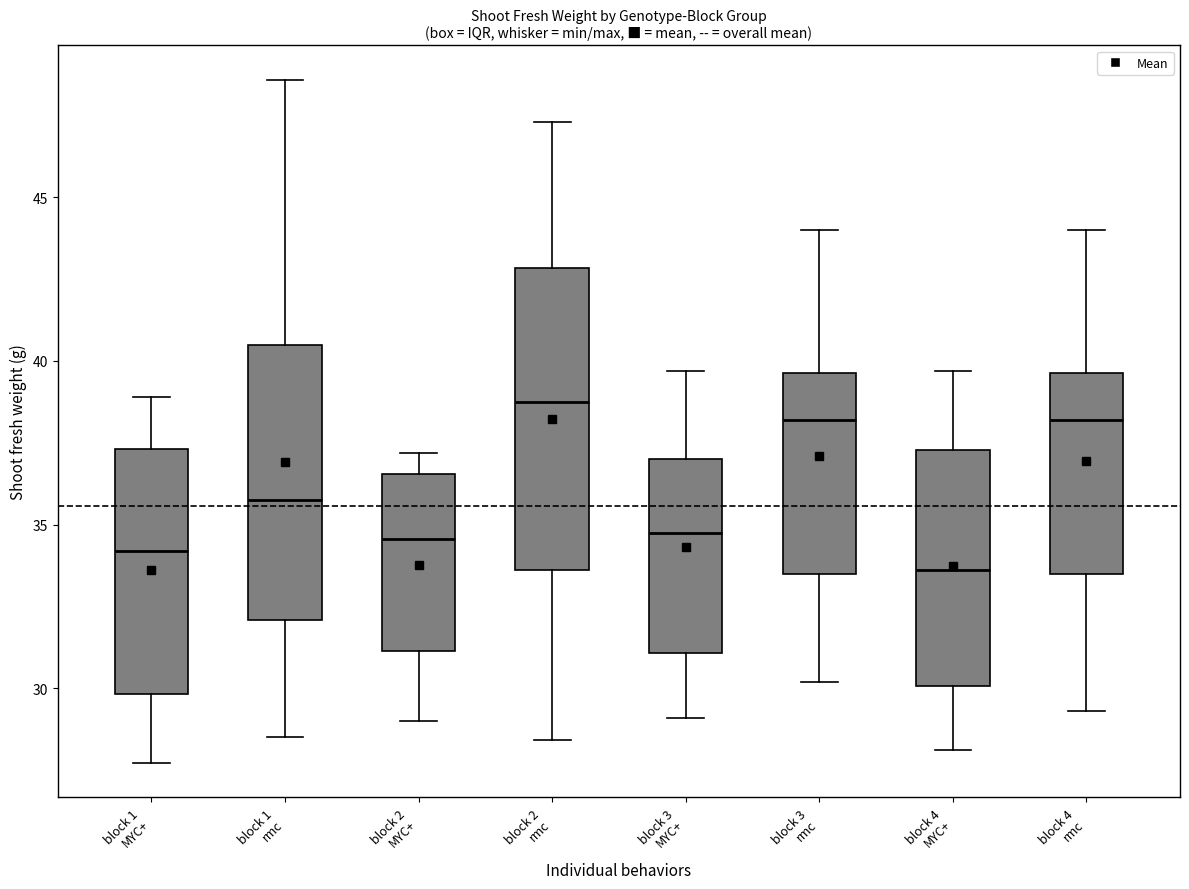

Which box has the lowest median line?

block 4 MYC+